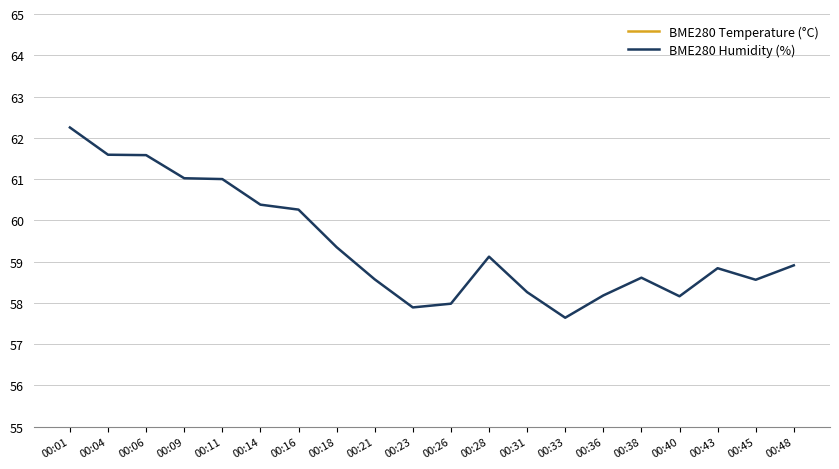

True or false: BME280 Humidity (%) has more than 1 points higher than both neighbors.

True